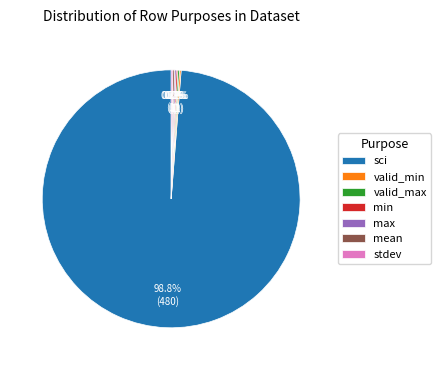

Does any single category account for the majority?

Yes